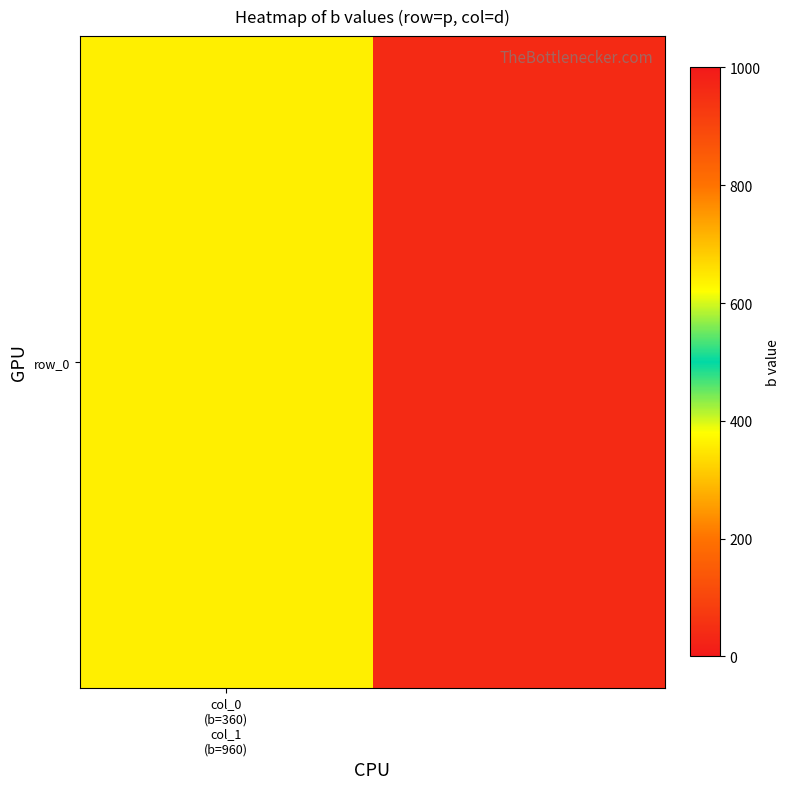

Between 1 and col_0
(b=360)
col_1
(b=960), which is larger?

1